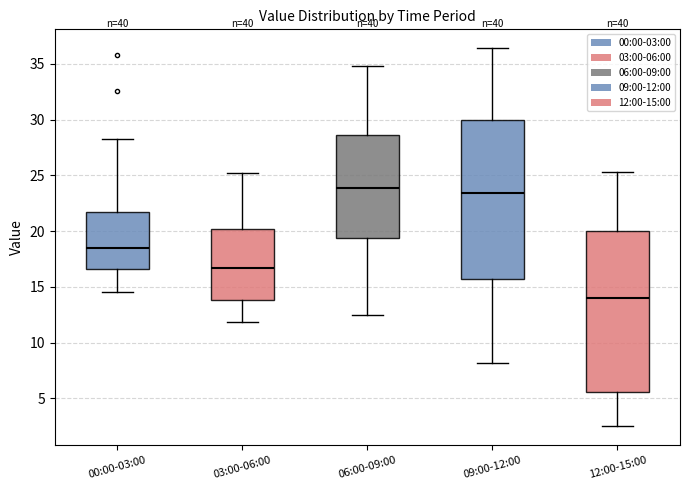

Where is the upper edge of the box for 00:00-03:00 on the y-axis? The values are not printed on the chart, so give them approximately, as read against the axis.

22.0